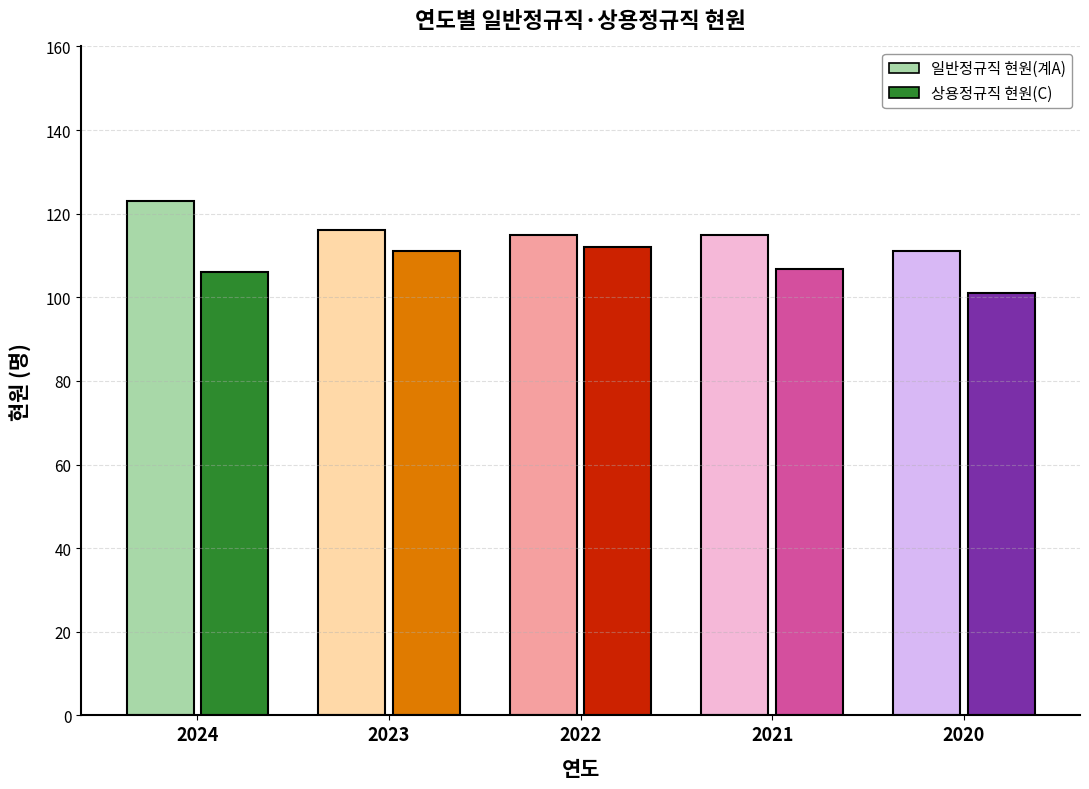

Which series has the widest spread of values?

일반정규직 현원(계A)